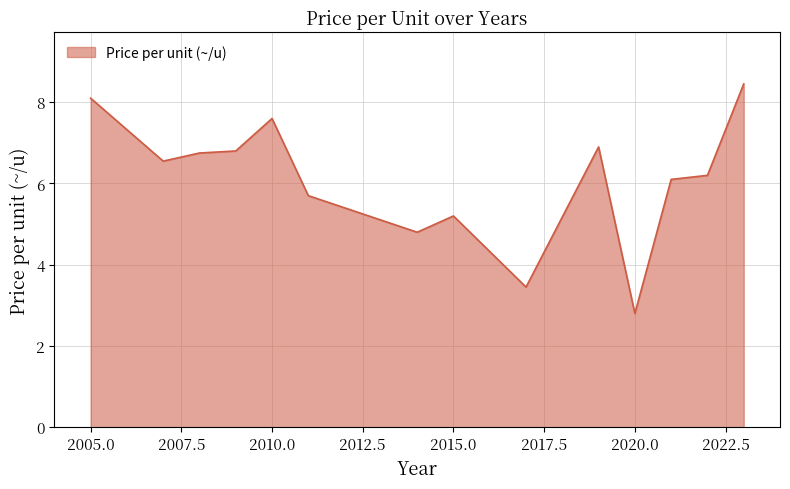

How many lines are shown in the chart?

1